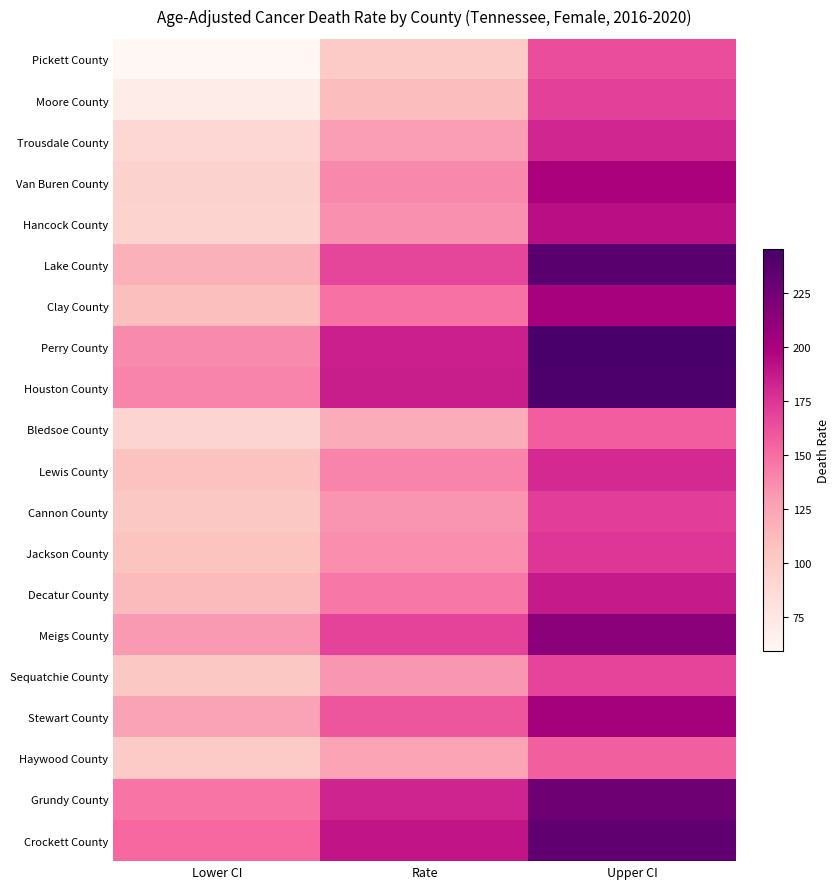

What is the total value across all series at Lower CI?

2194.1